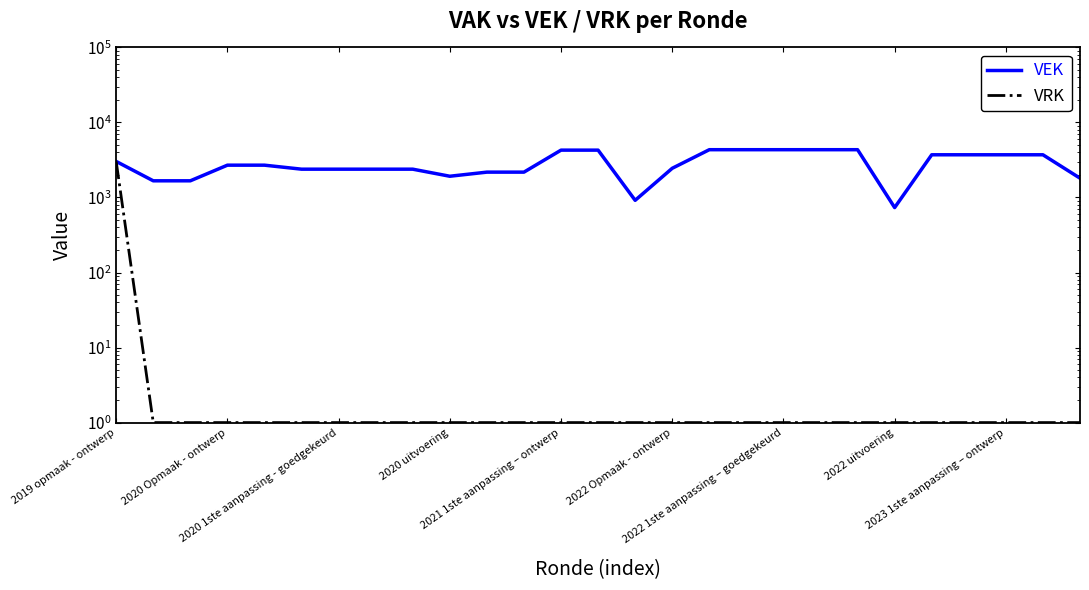

Is the value of VEK at 24 greater than the value of VRK at 26?

Yes